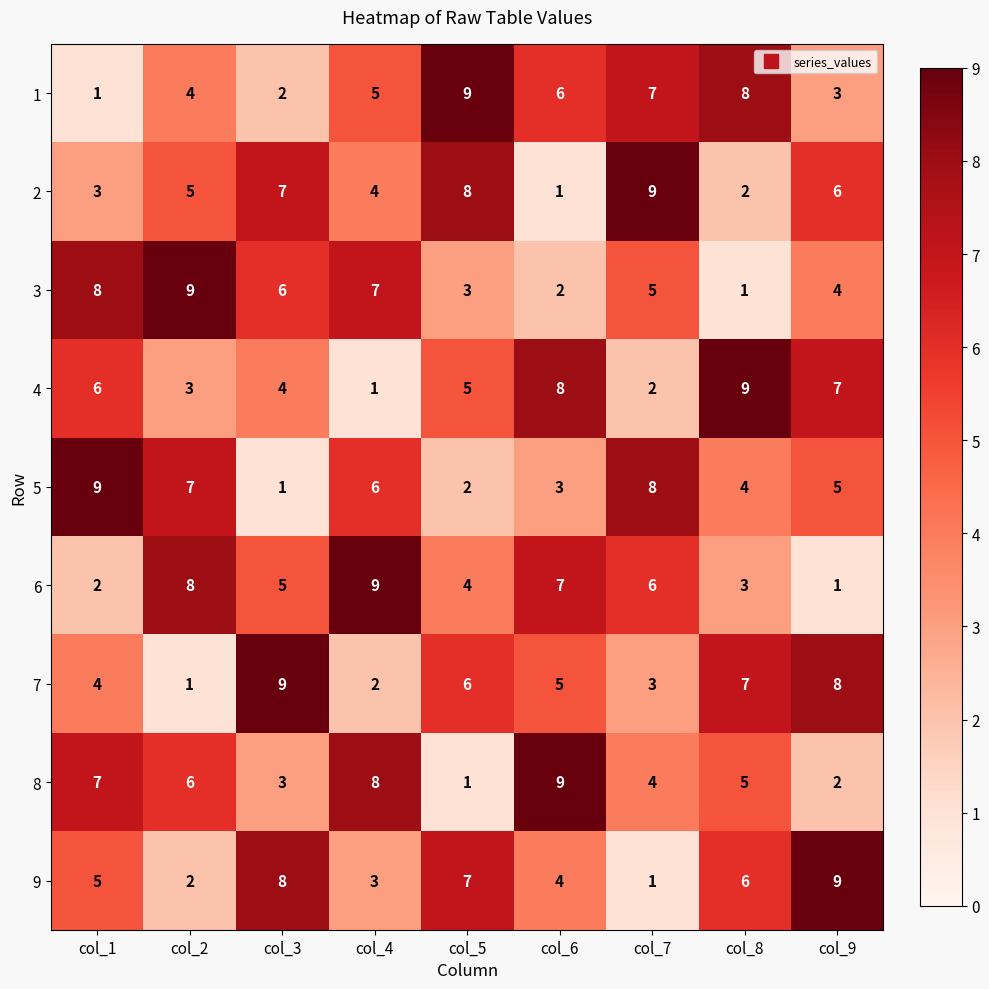

Count the number of categories in the chart.

9